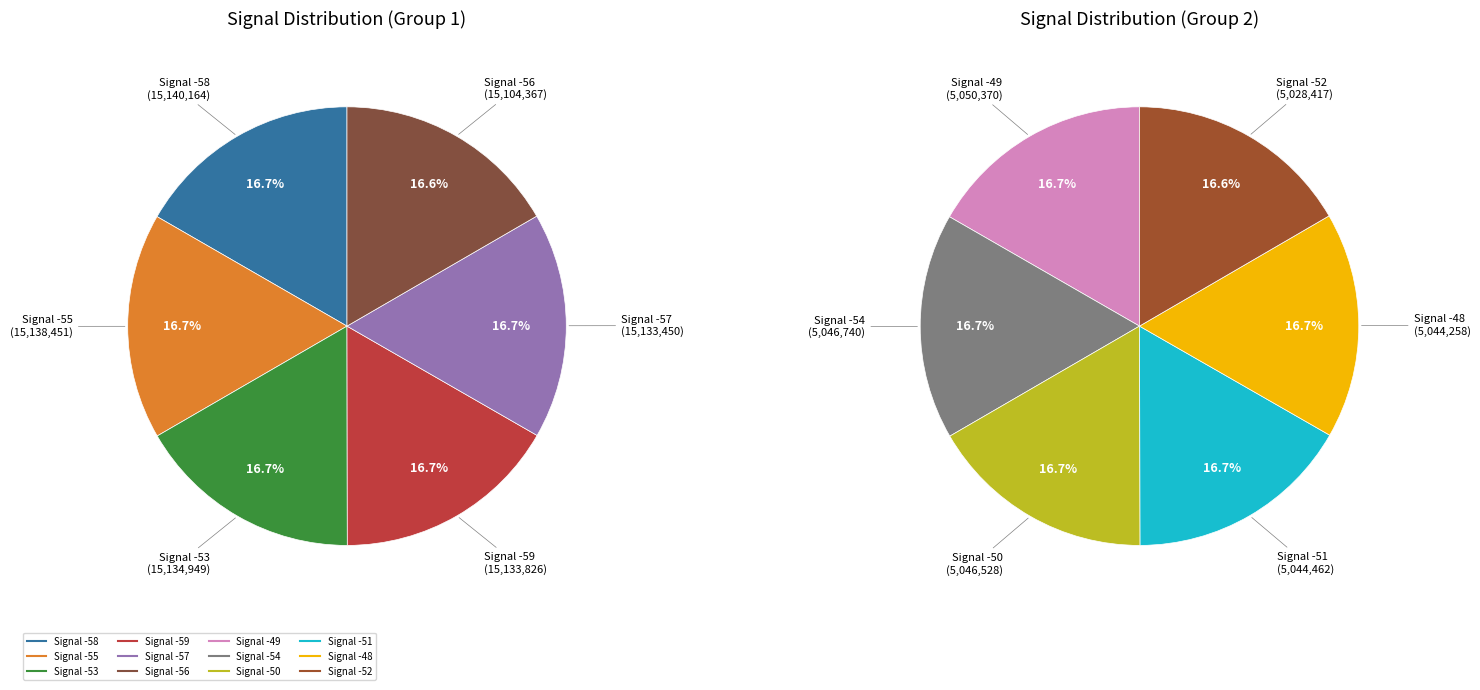

Do -58 and -57 together represent more than half of the pie?

No